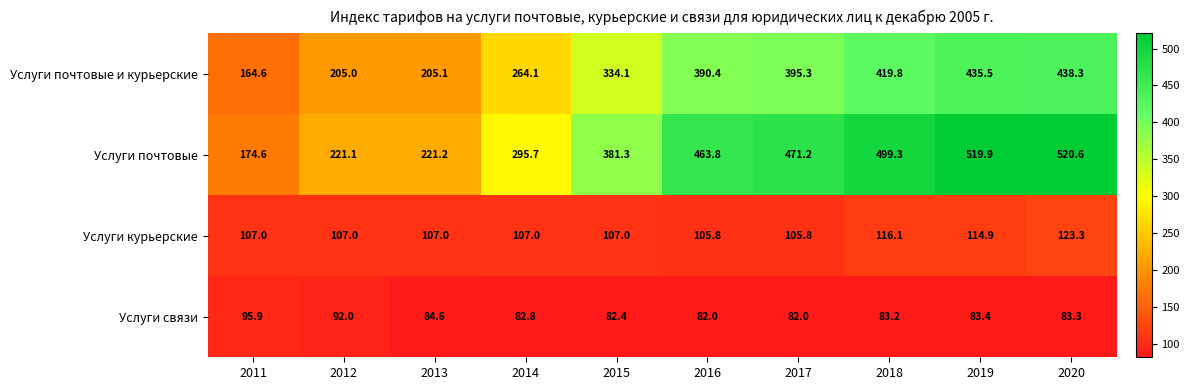

At which category is the sum across all series the highest?

2020